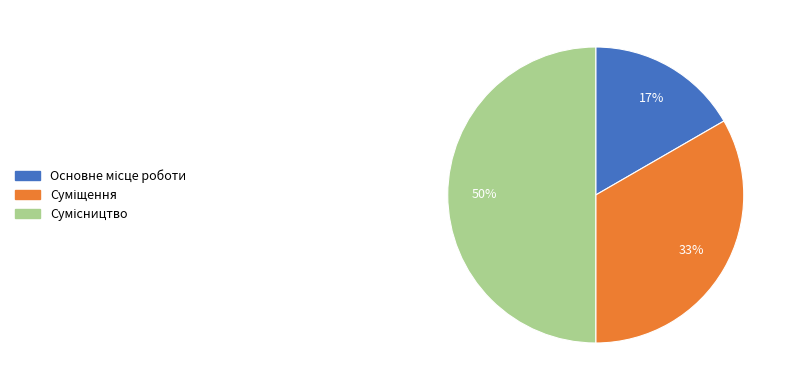

To the nearest percent, what is the difference between the largest and smallest slice percentages?

33%